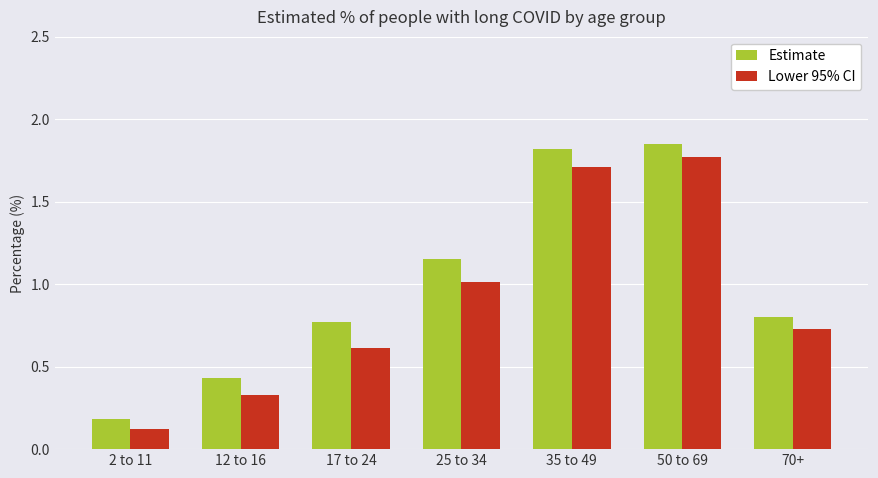

What value does the Lower 95% CI series have at 25 to 34?

1.0